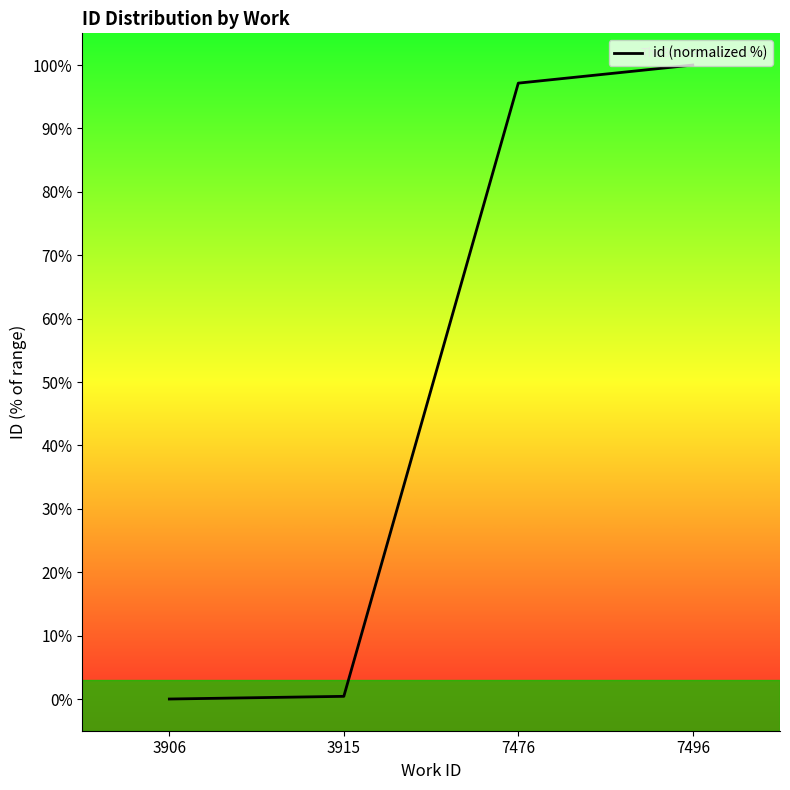

What is the average value?

49.4